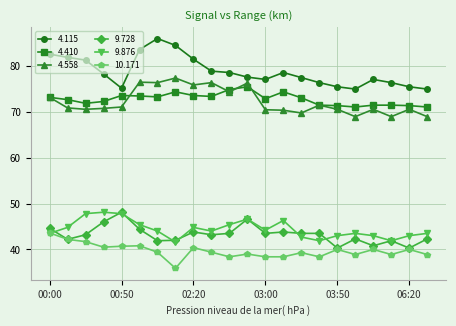

True or false: 10.171 has more than 1 points higher than both neighbors.

True